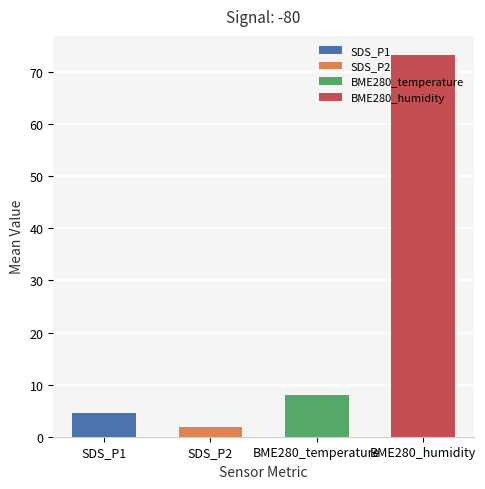

What is the change in value from BME280_temperature to BME280_humidity?

+65.3